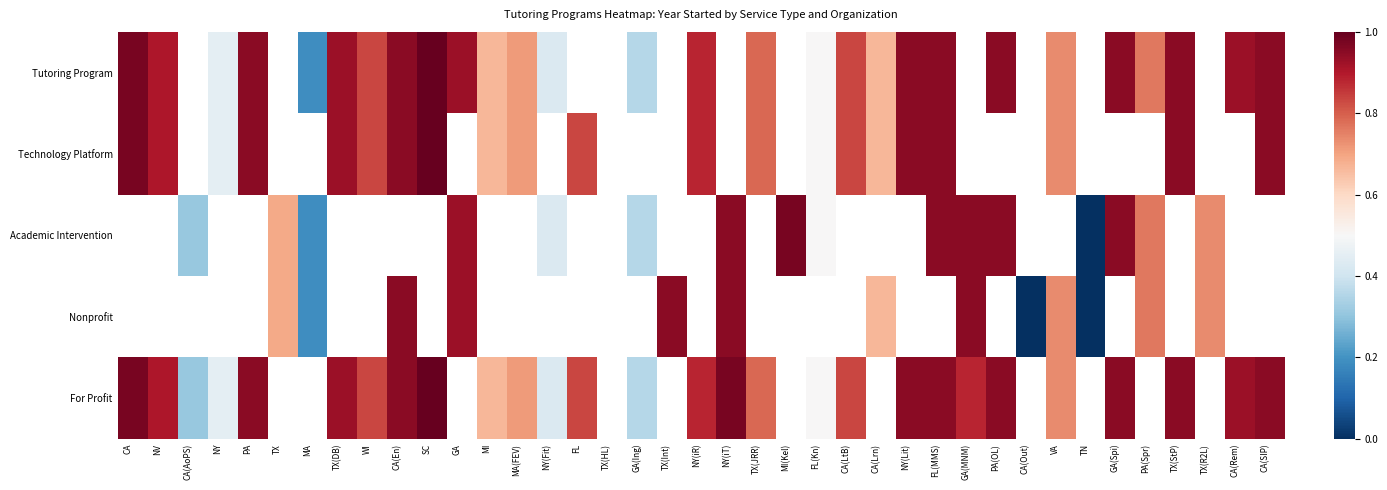

At which category does the chart reach its minimum across all series?

TN